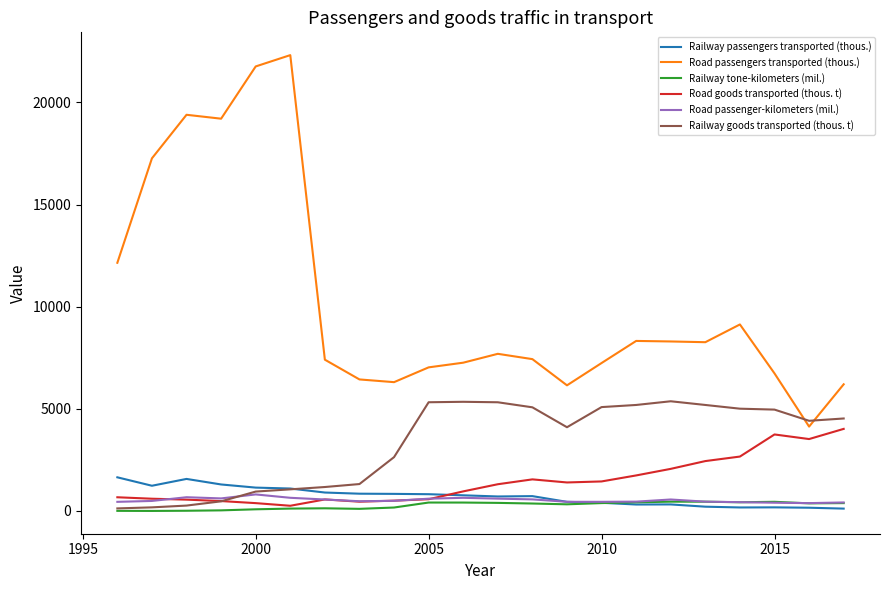

Which series has the widest spread of values?

Road passengers transported (thous.)